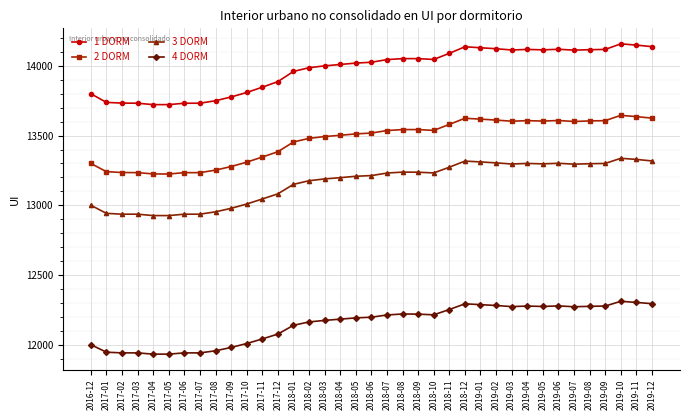

What is the maximum value shown in the chart?

14158